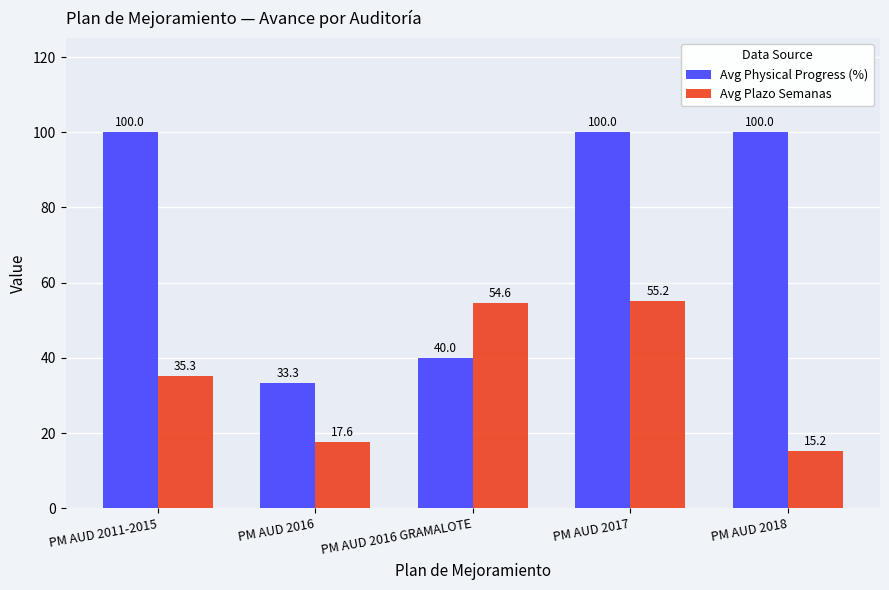

Which series has the widest spread of values?

Avg Physical Progress (%)